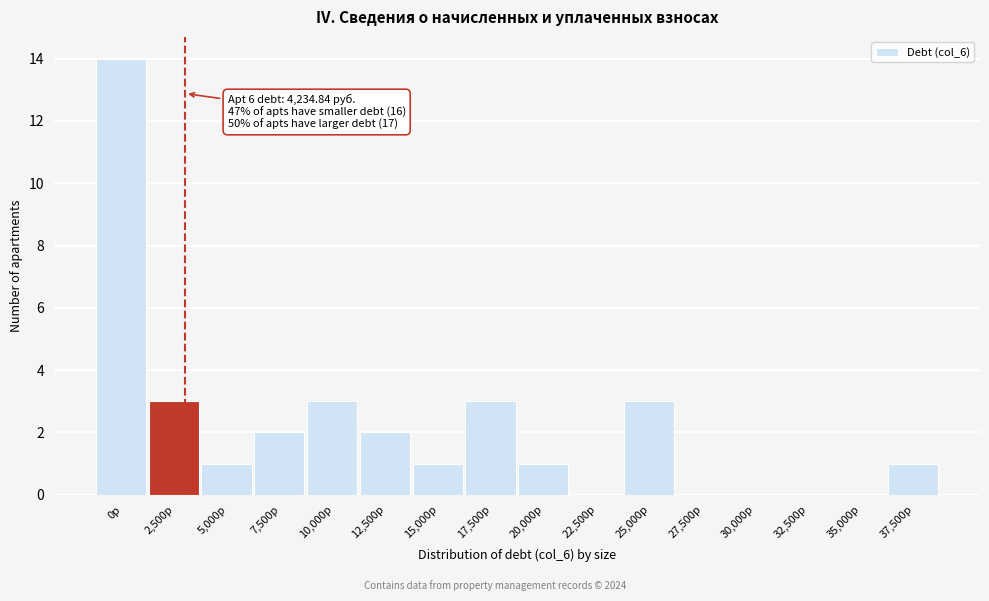

Reading left to right, extract all data points from this chart.

0р=14	2,500р=3	5,000р=1	7,500р=2	10,000р=3	12,500р=2	15,000р=1	17,500р=3	20,000р=1	22,500р=0	25,000р=3	27,500р=0	30,000р=0	32,500р=0	35,000р=0	37,500р=1